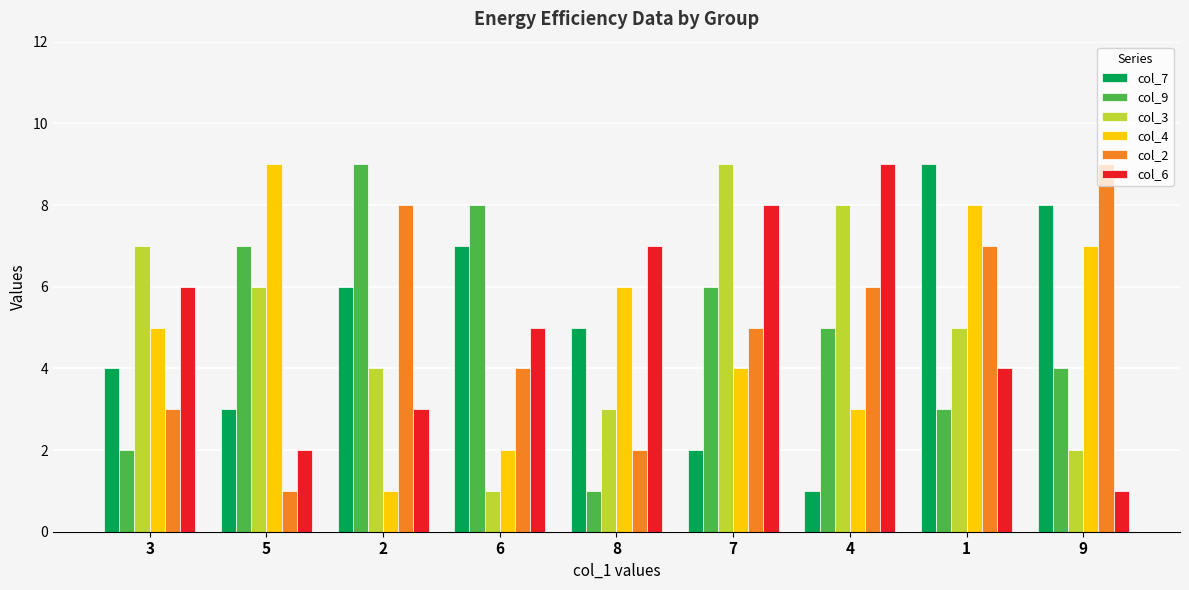

What is the spread (max minus min) of values at 7?

7